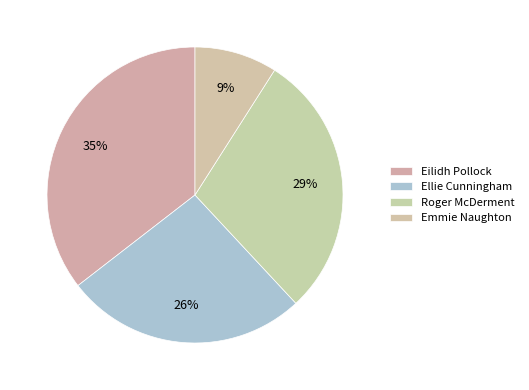

Which category has the smallest portion of the pie?

Emmie Naughton